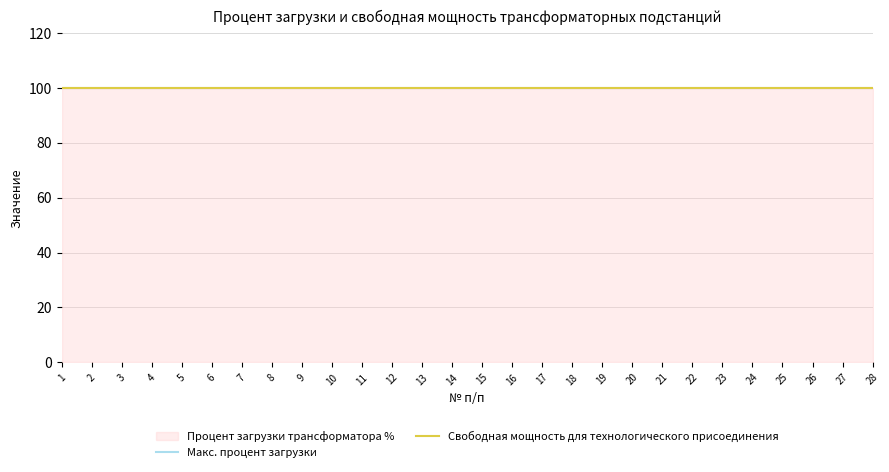

List the labels in order of Процент загрузки трансформатора % value, smallest first.

1, 2, 3, 4, 5, 6, 7, 8, 9, 10, 11, 12, 13, 14, 15, 16, 17, 18, 19, 20, 21, 22, 23, 24, 25, 26, 27, 28